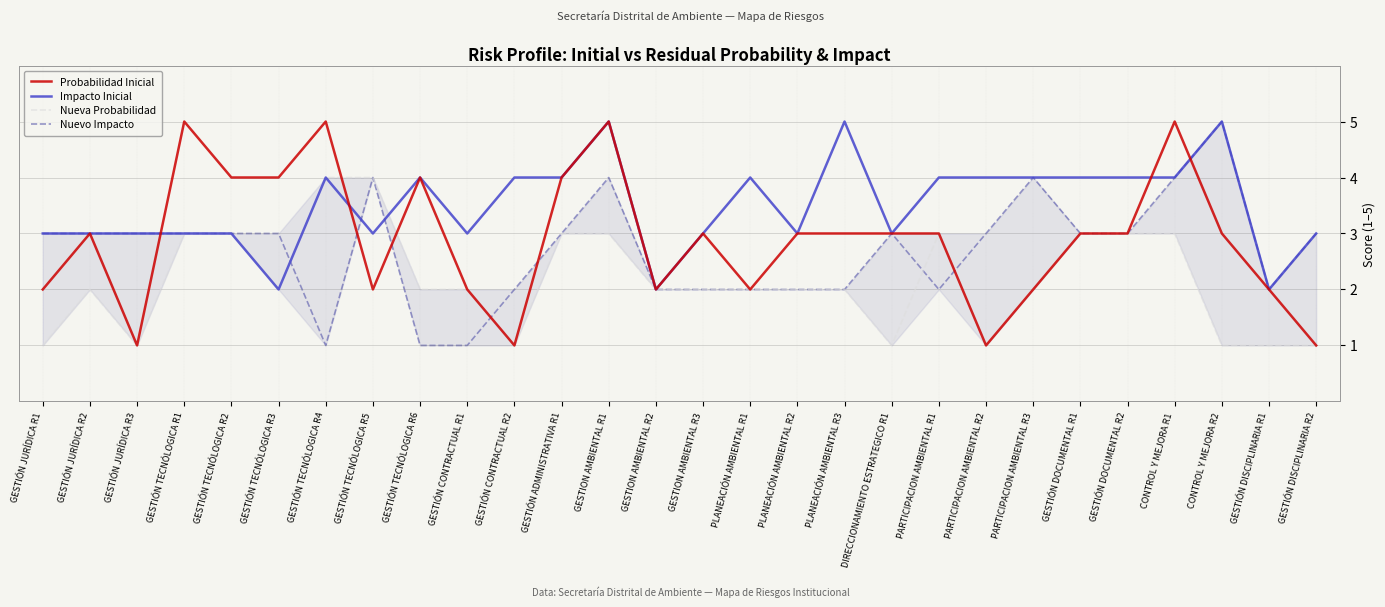

The value of Nuevo Impacto at GESTIÓN TECNÓLOGICA R5 is 1. True or false?

False